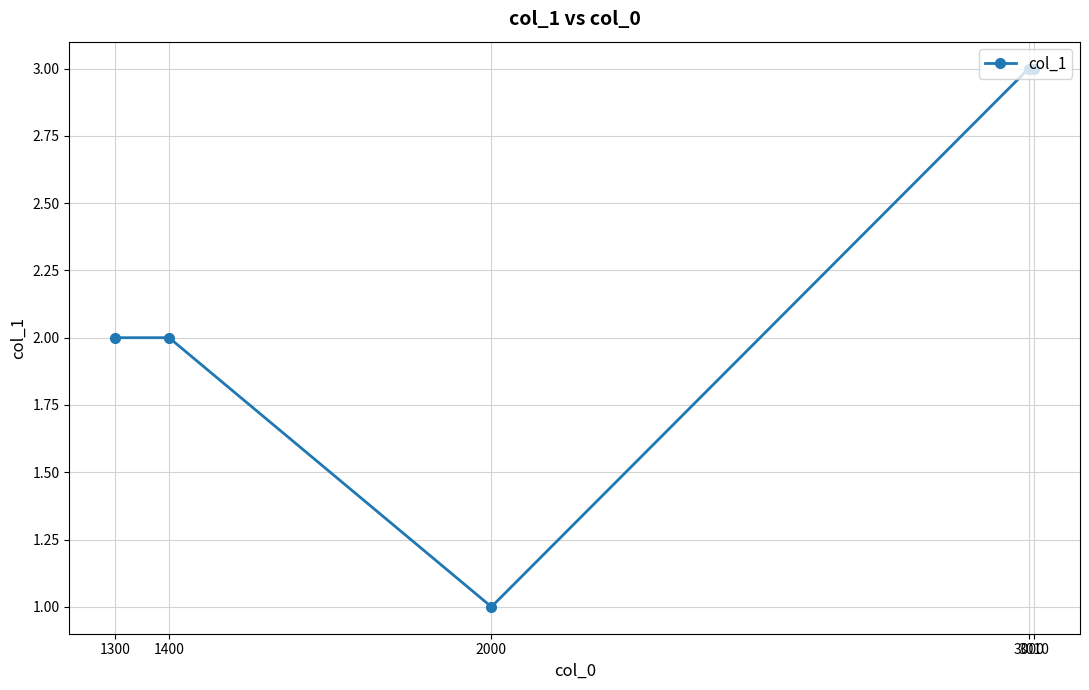

True or false: the data shows 3 at 3000.

True